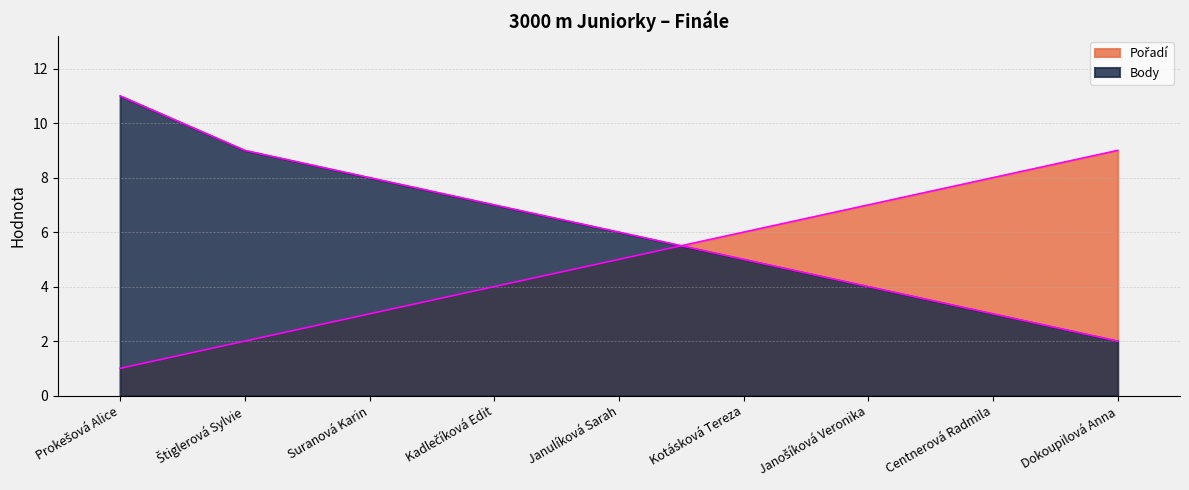

At which category is the sum across all series the highest?

Prokešová Alice